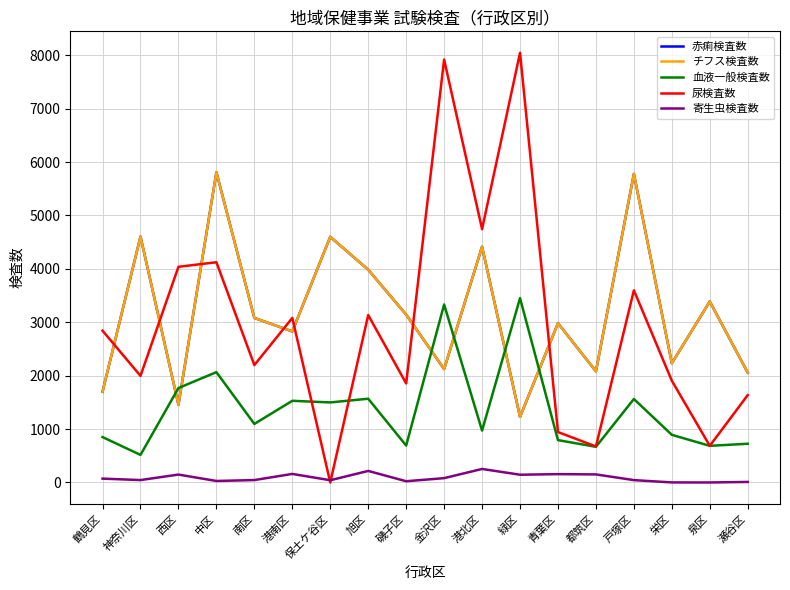

The 血液一般検査数 series shows 2474 at 港南区. True or false?

False